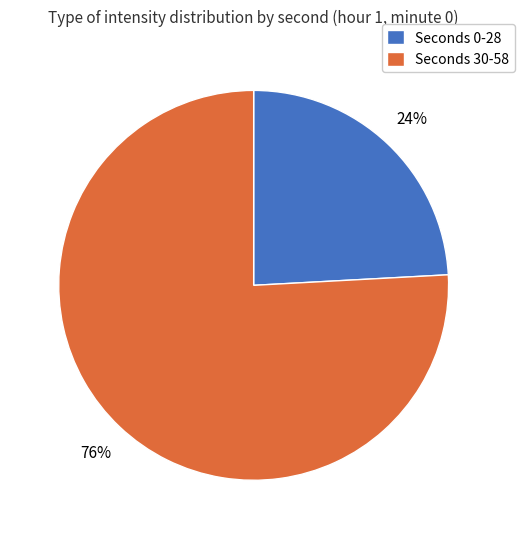

Do Seconds 0-28 and Seconds 30-58 together represent more than half of the pie?

Yes